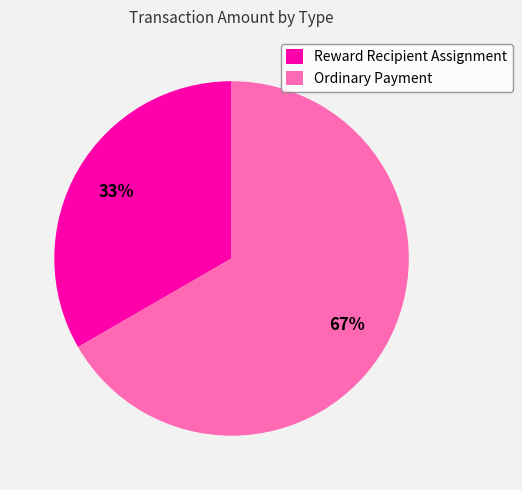

Which slice represents more than half of the pie?

Ordinary Payment